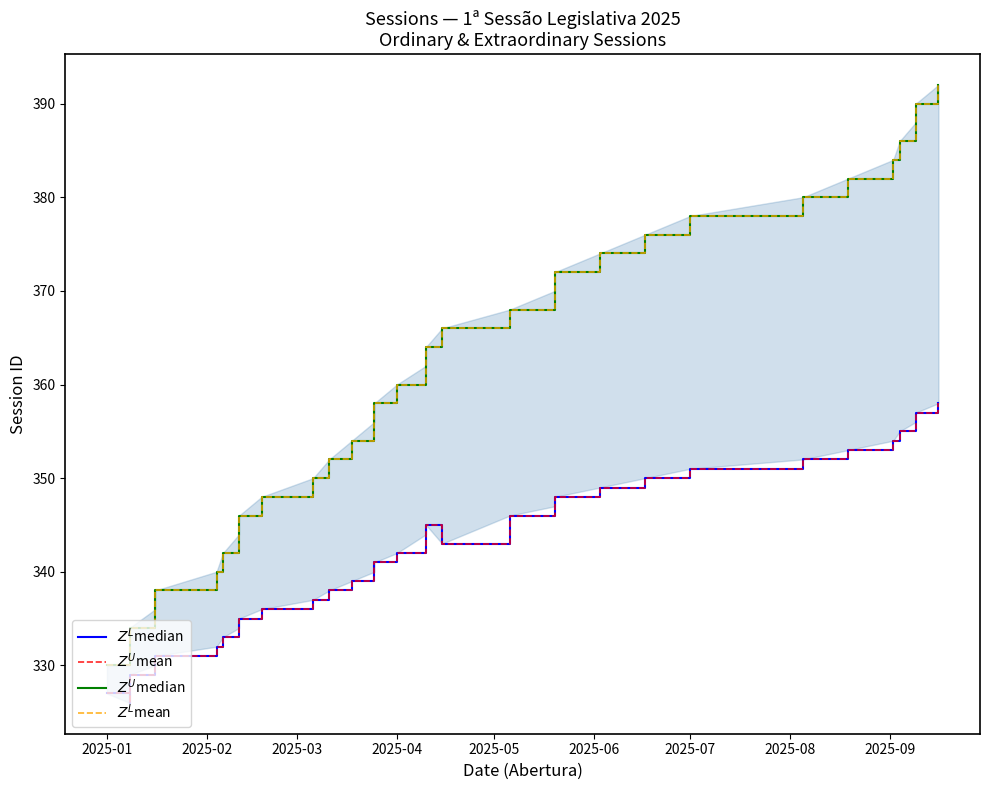

Reading left to right, extract all data points from this chart.

$Z^L$median: 327	326	328	329	330	331	332	333	334	335	336	337	338	339	340	341	342	344	345	343	346	347	348	349	350	351	352	353	354	355	356	357	358
$Z^U$mean: 327	326	328	329	330	331	332	333	334	335	336	337	338	339	340	341	342	344	345	343	346	347	348	349	350	351	352	353	354	355	356	357	358
$Z^U$median: 330	330	332	334	336	338	340	342	344	346	348	350	352	354	356	358	360	362	364	366	368	370	372	374	376	378	380	382	384	386	388	390	392
$Z^L$mean: 330	330	332	334	336	338	340	342	344	346	348	350	352	354	356	358	360	362	364	366	368	370	372	374	376	378	380	382	384	386	388	390	392